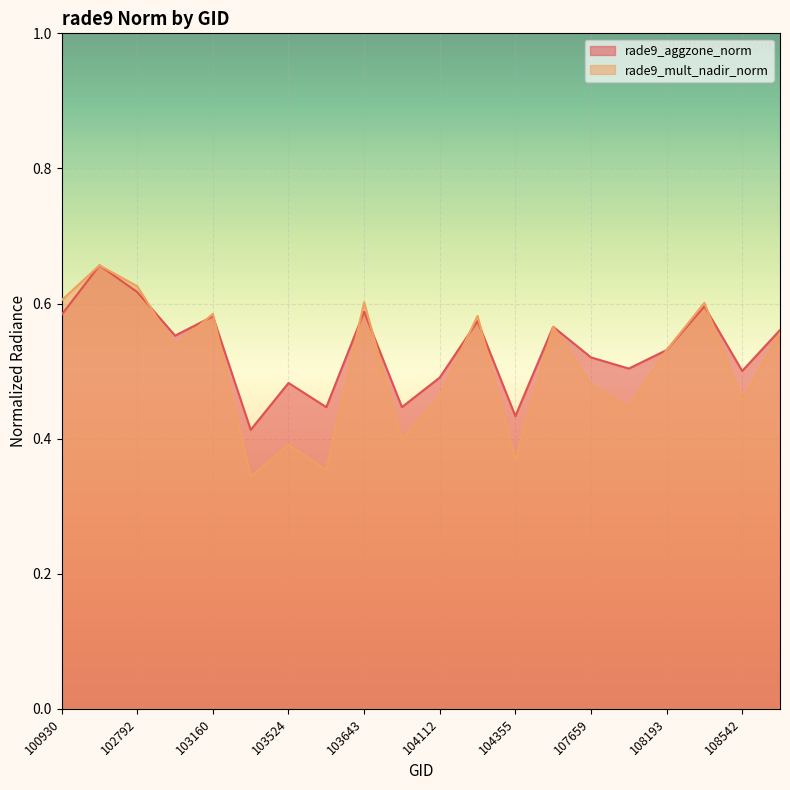

Reading left to right, transcribe all the data shown in this chart.

rade9_aggzone_norm: 0.6	0.7	0.6	0.6	0.6	0.4	0.5	0.4	0.6	0.4	0.5	0.6	0.4	0.6	0.5	0.5	0.5	0.6	0.5	0.6
rade9_mult_nadir_norm: 0.6	0.7	0.6	0.5	0.6	0.3	0.4	0.4	0.6	0.4	0.5	0.6	0.4	0.6	0.5	0.4	0.5	0.6	0.5	0.6